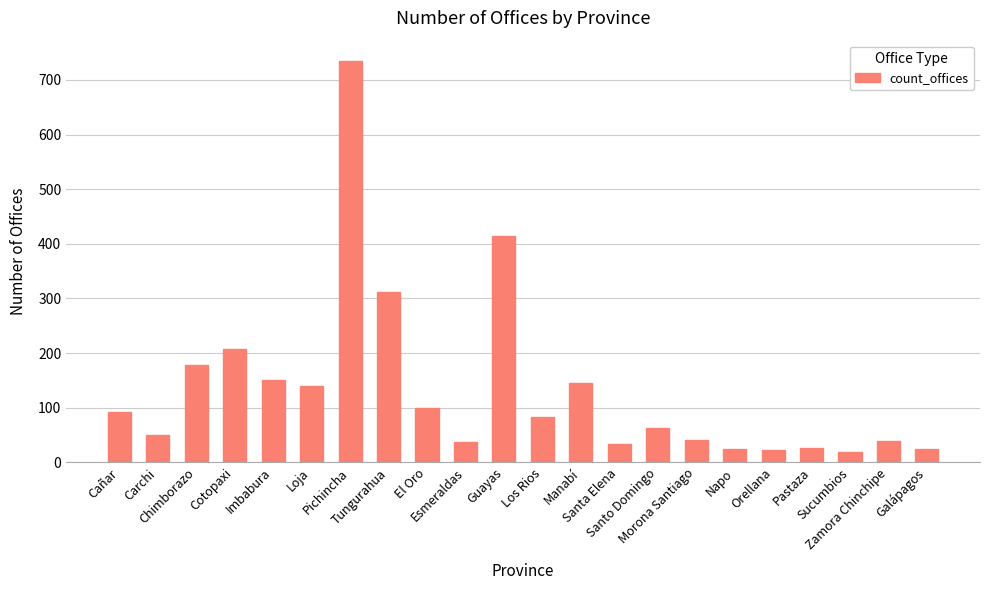

Is it true that the value at Santa Elena is 34?

True